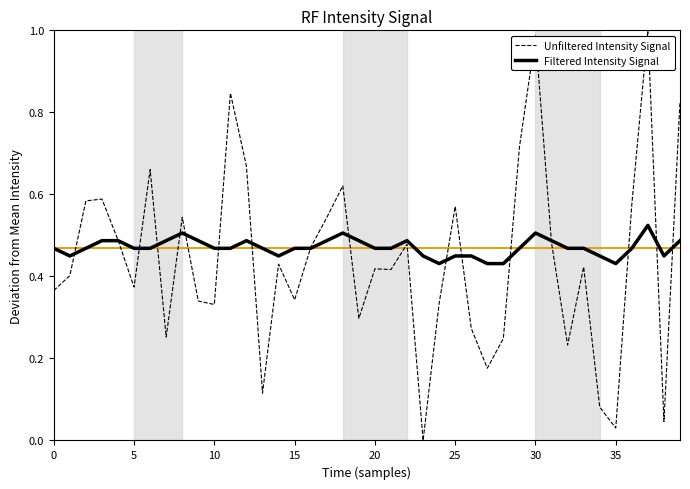

Does the chart display data point markers on the line(s)?

No